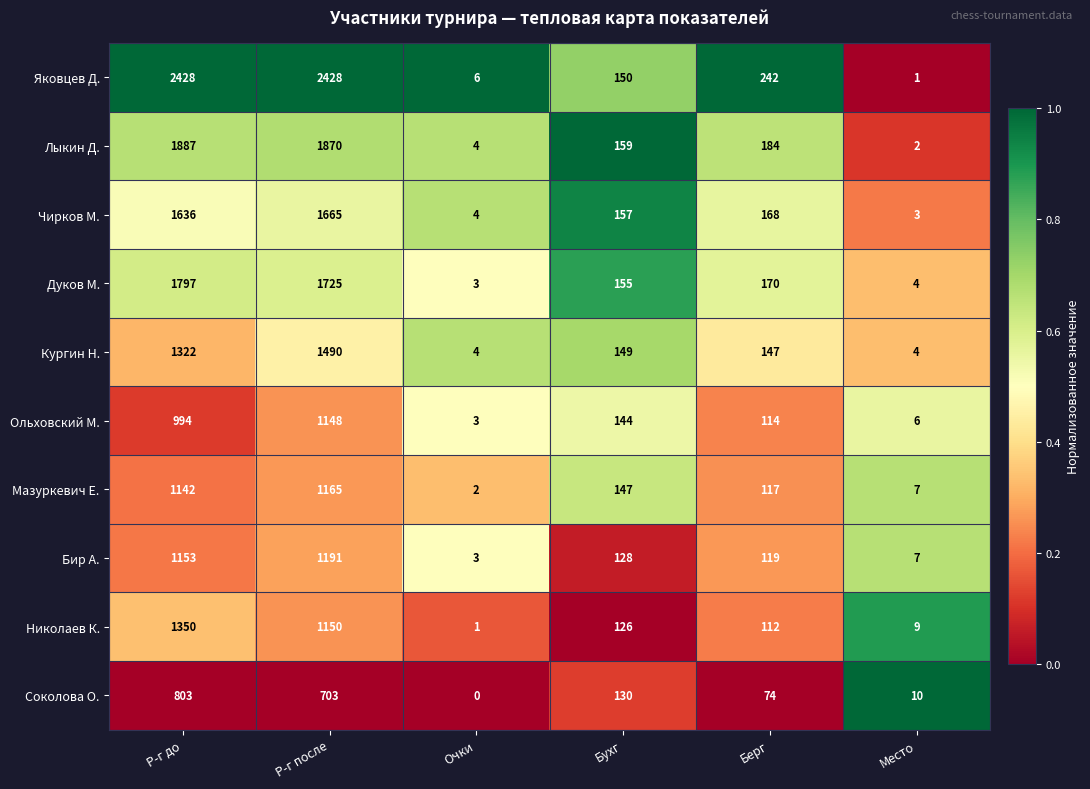

At which category does the chart reach its minimum across all series?

Очки